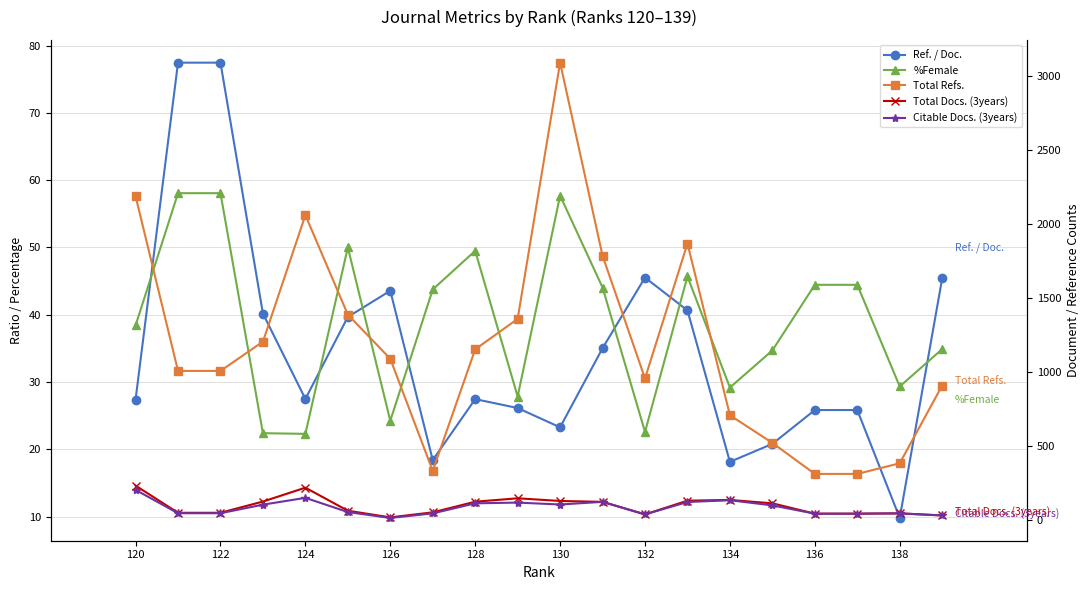

How many values in the Ref. / Doc. series exceed 27?

12